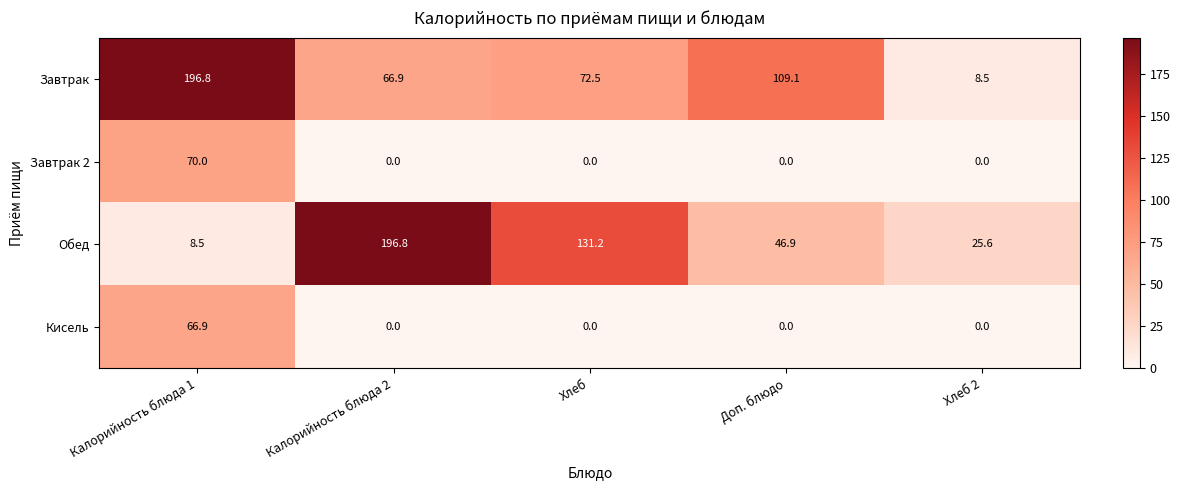

What is the difference between the maximum and second lowest values in the Завтрак 2 series?

70.0